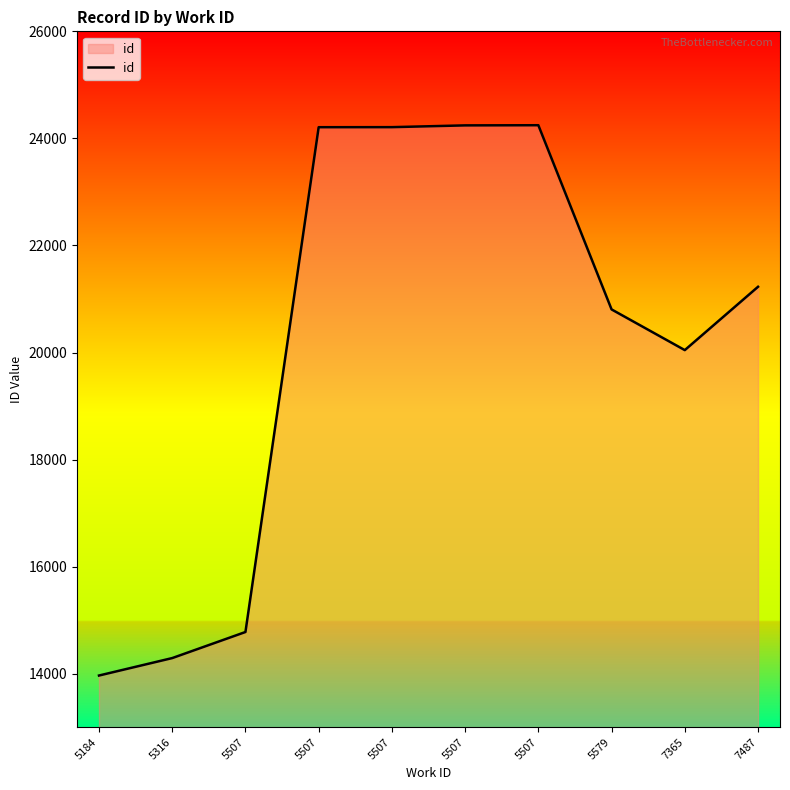

How many lines are shown in the chart?

1